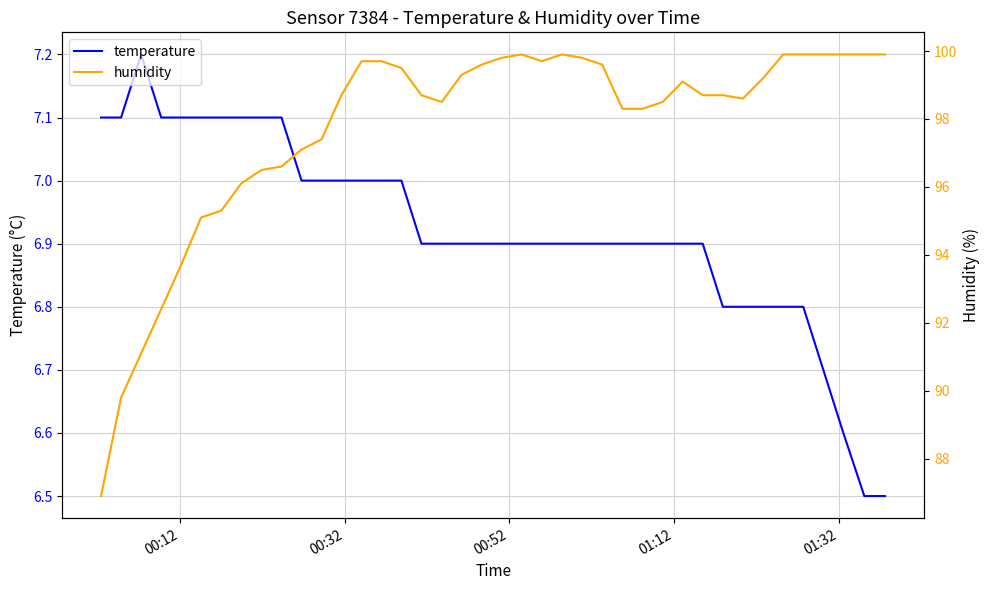

What is the lowest value of the temperature series?

6.5